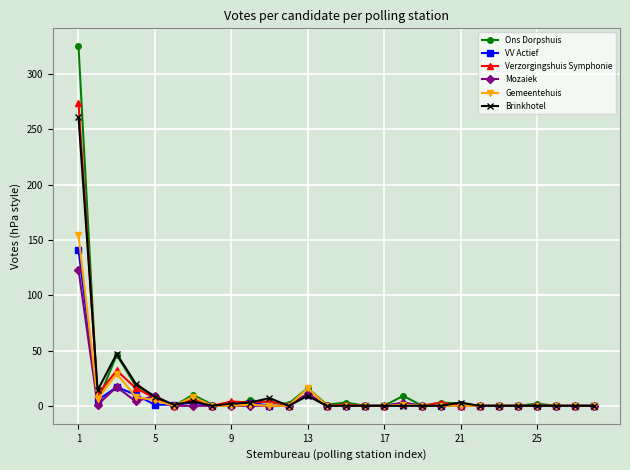

Which series has the largest range (max minus min)?

Ons Dorpshuis